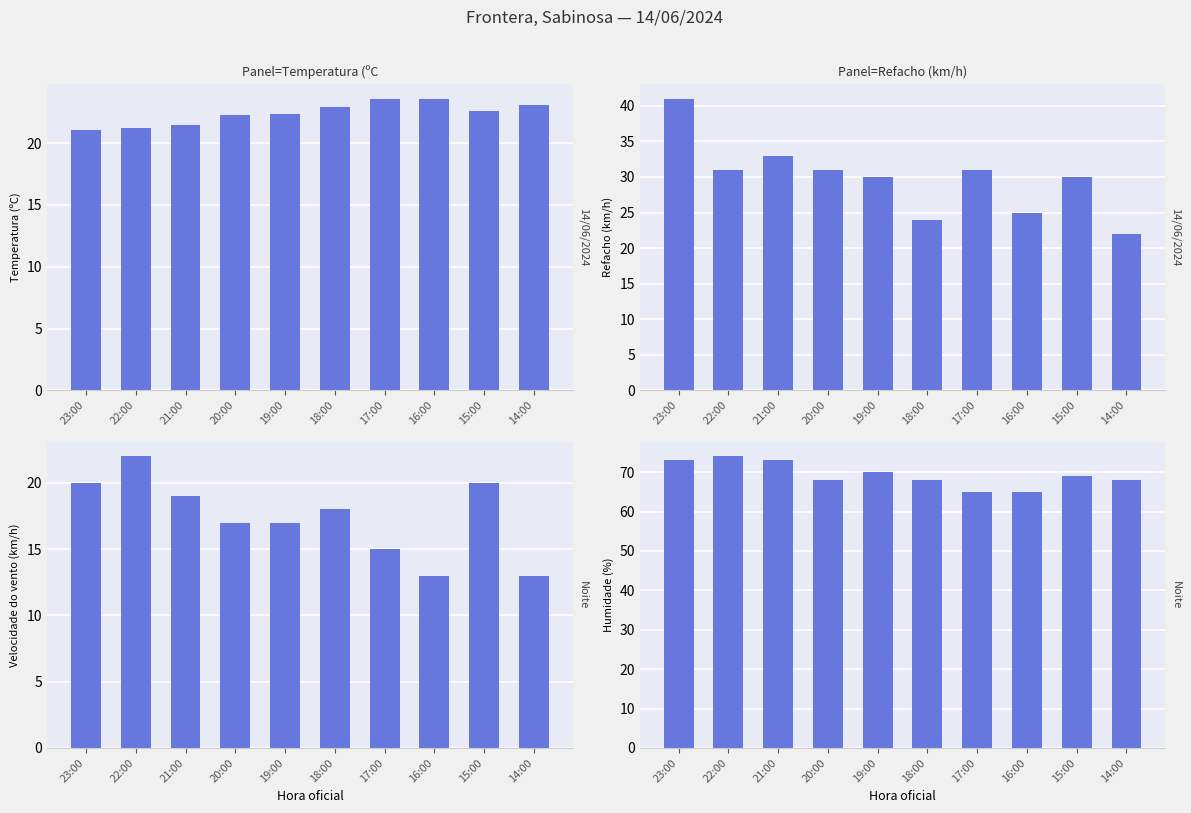

Rank the categories by Refacho (km/h) value from highest to lowest.

23:00, 21:00, 22:00, 20:00, 17:00, 19:00, 15:00, 16:00, 18:00, 14:00